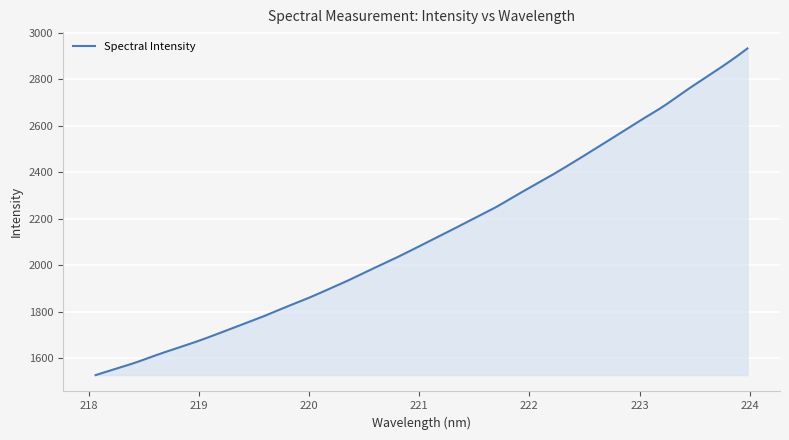

What is the smallest value displayed?

1528.1